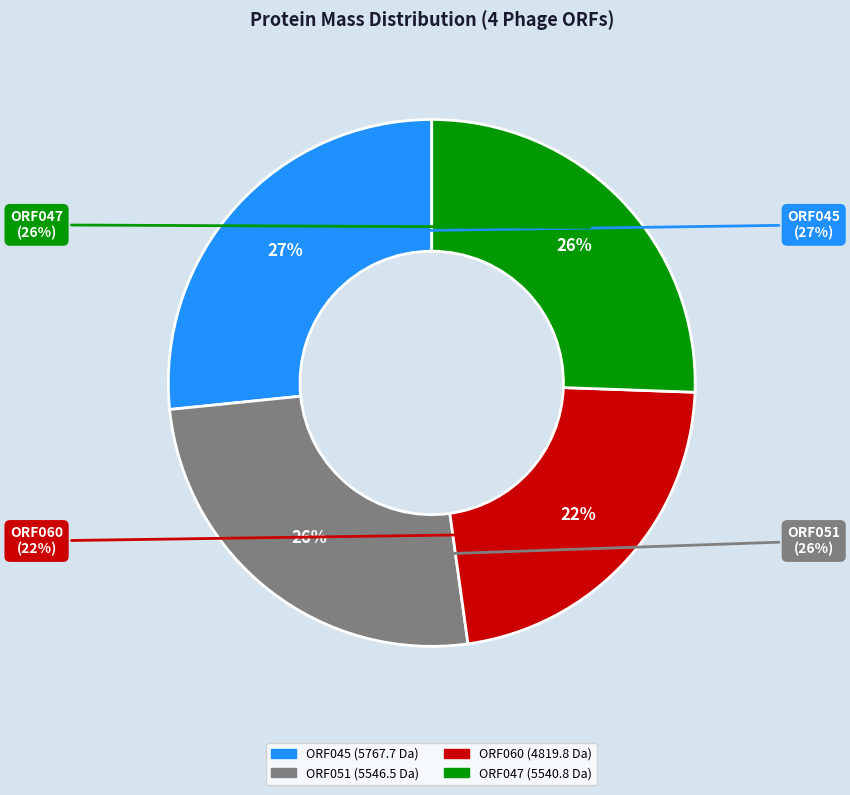

The ORF047 slice represents 39% of the pie. True or false?

False